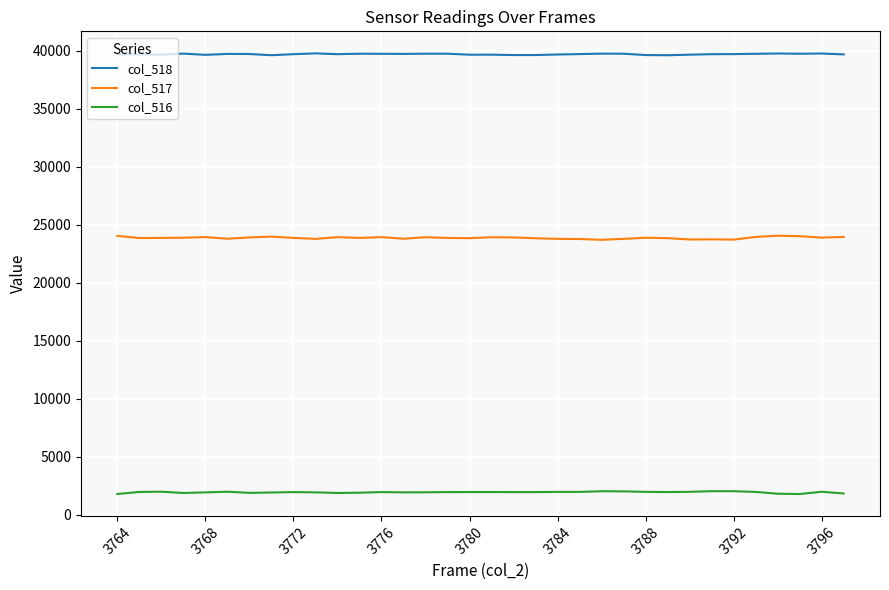

What is the highest value of the col_516 series?

2032